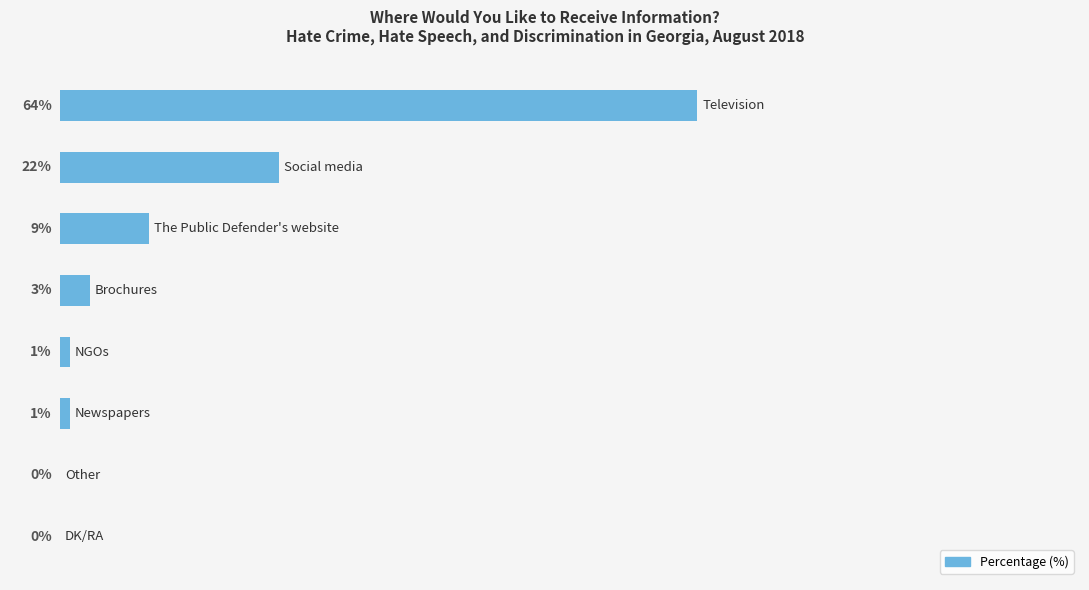

How many bars are there in total?

8